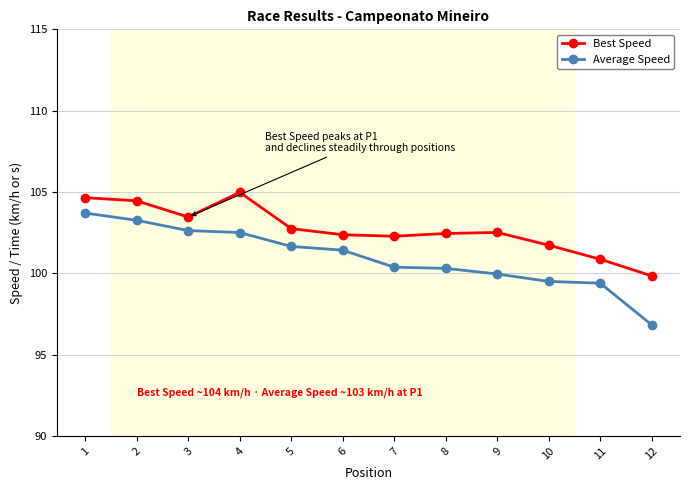

How many values in the Best Speed series exceed 102?

9